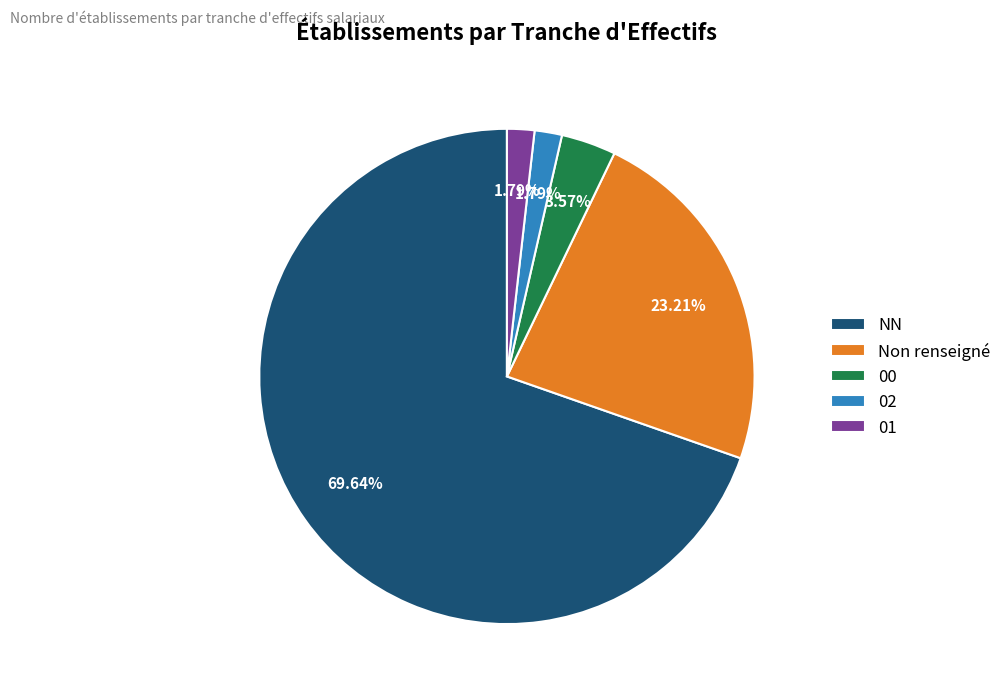

Which slice represents more than half of the pie?

NN